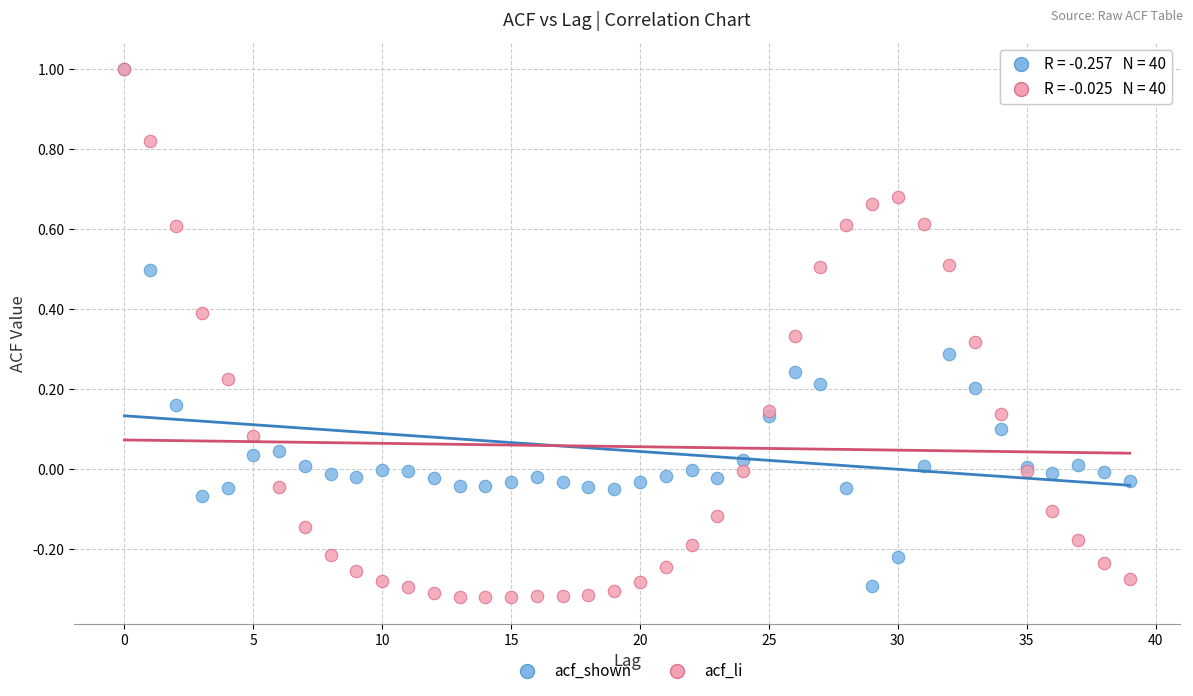

What are all the series names shown in the legend?

acf_shown, acf_li